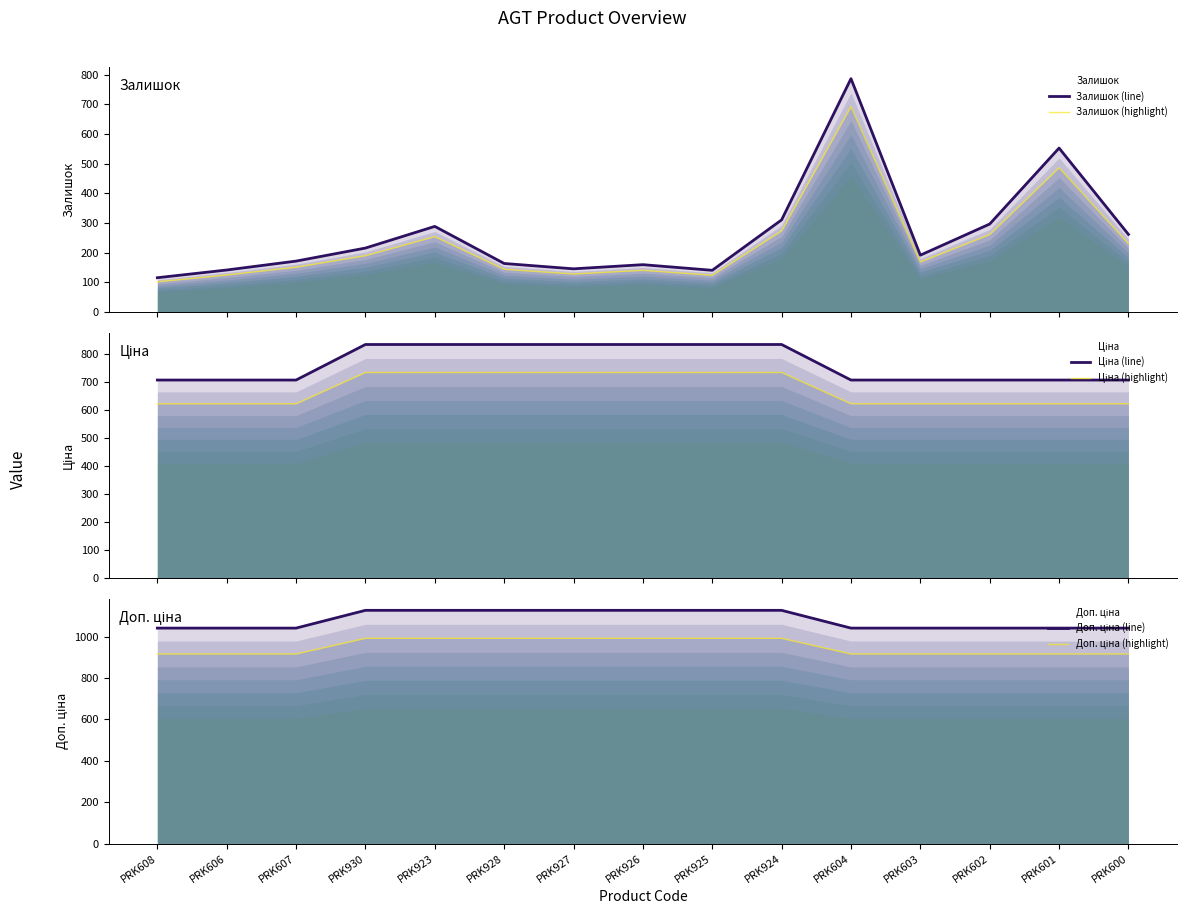

What is the smallest value displayed?

101.2